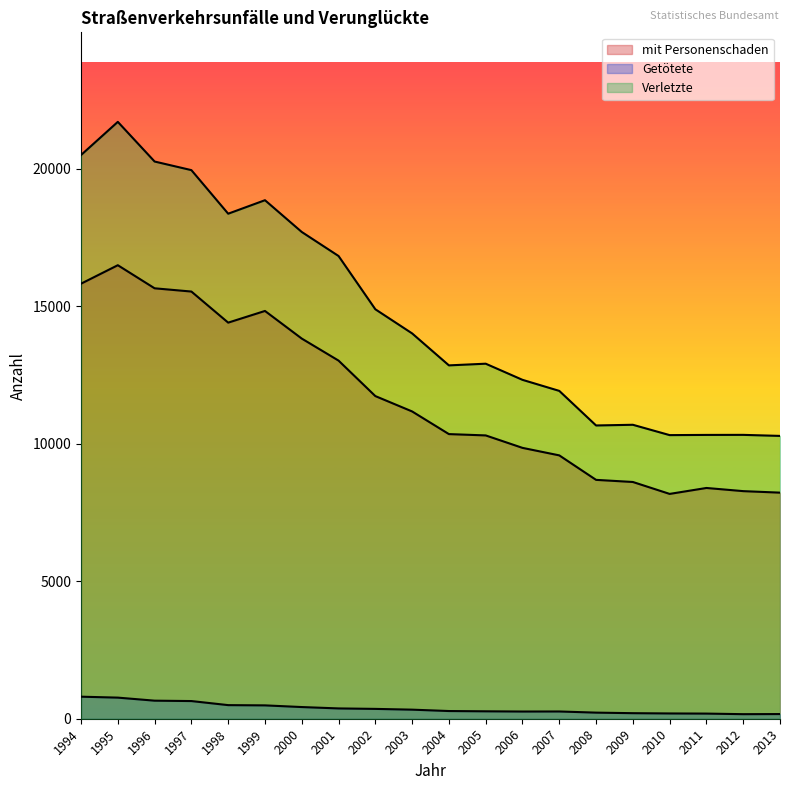

Which label corresponds to the smallest value in the chart?

2012